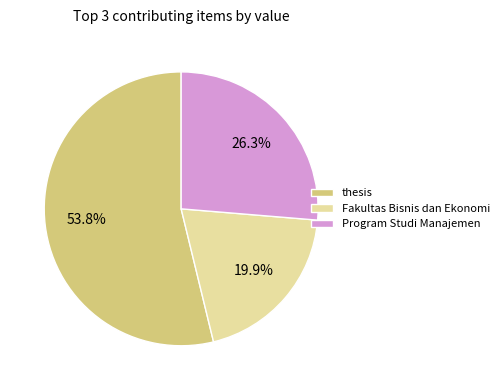

What is the smallest slice in the pie chart?

Fakultas Bisnis dan Ekonomi